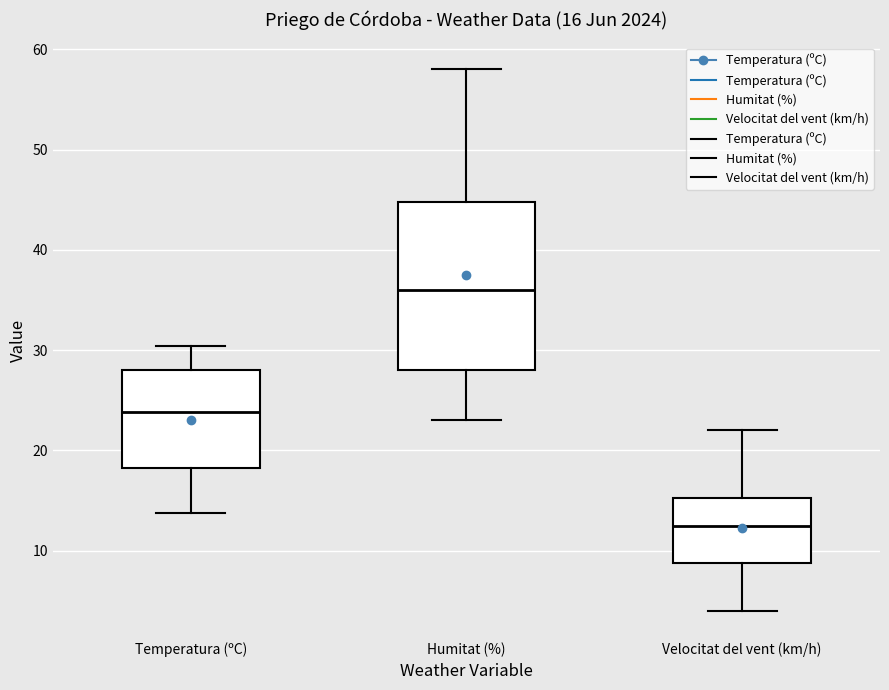

Which box's median line is the lowest?

Velocitat del vent (km/h)